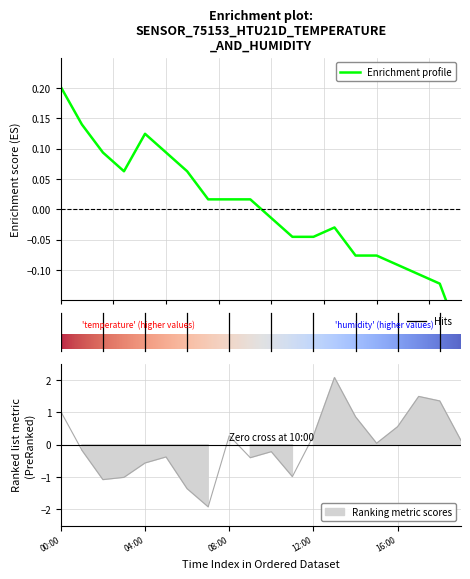

Which label corresponds to the smallest value in the chart?

07:00